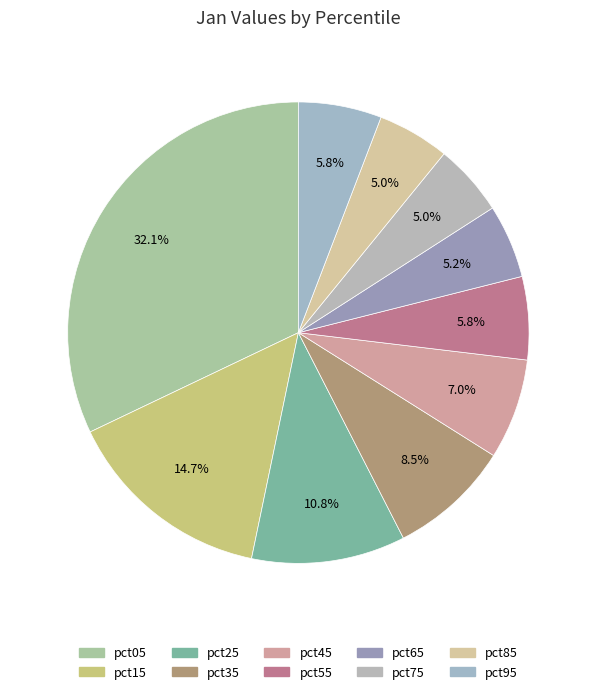

Count the number of slices in the pie.

10